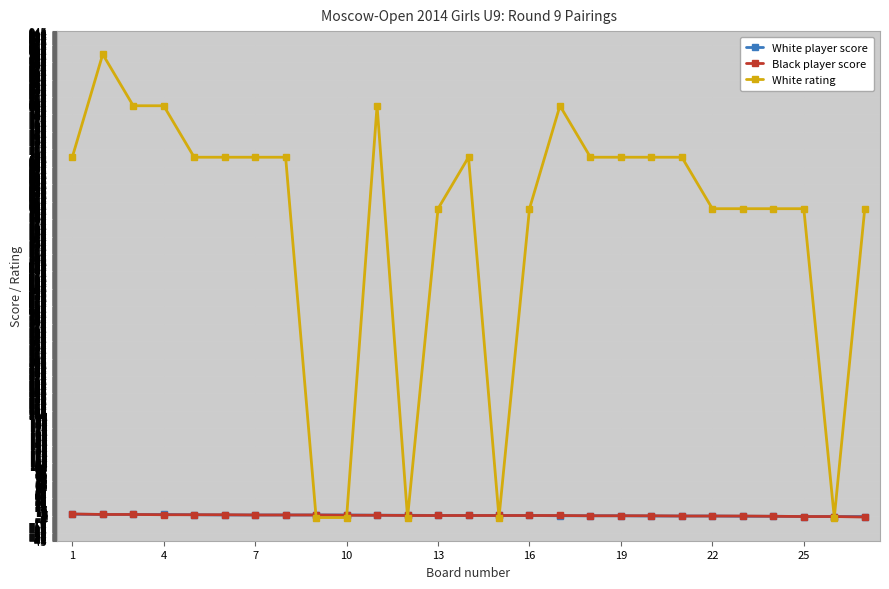

Which series has the largest total across all categories?

White rating